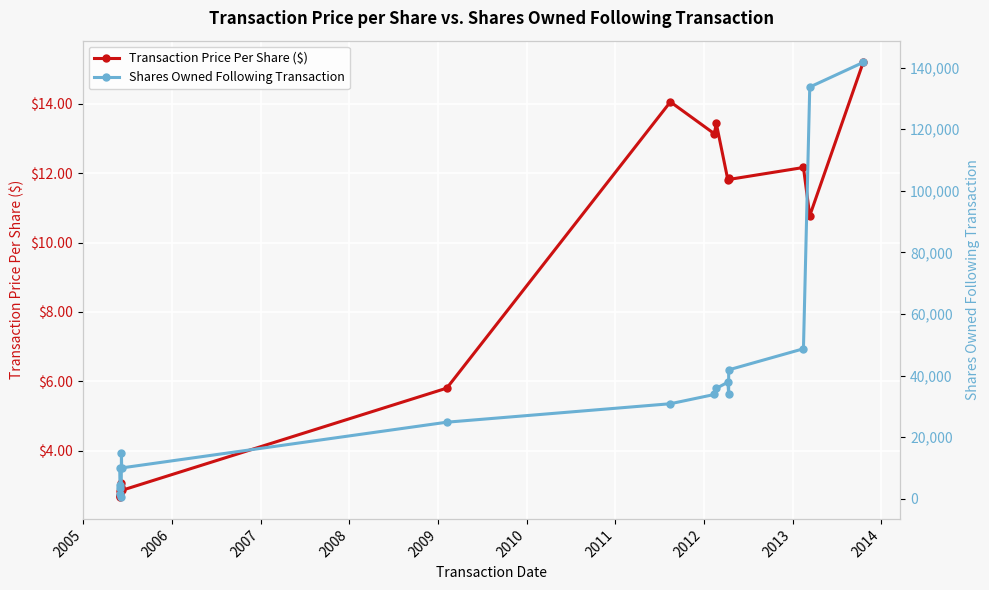

What is the difference between the highest and lowest values at 2014?

35832.6